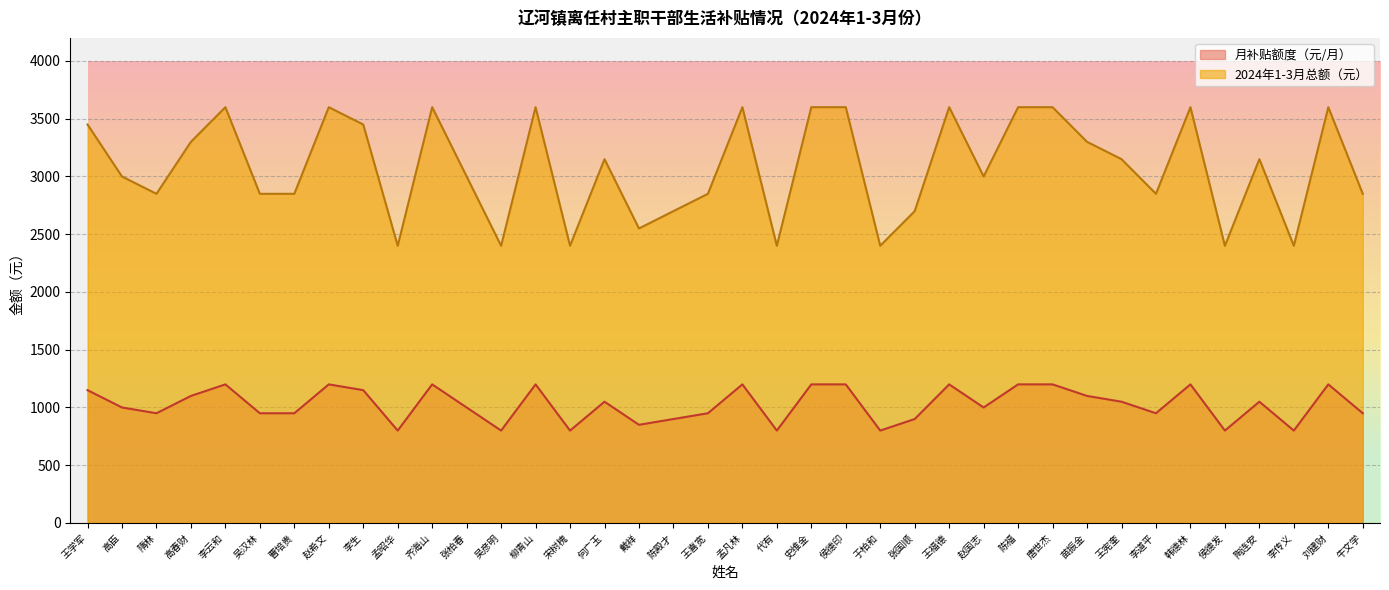

What is the total value across all series at 王学军?

4600